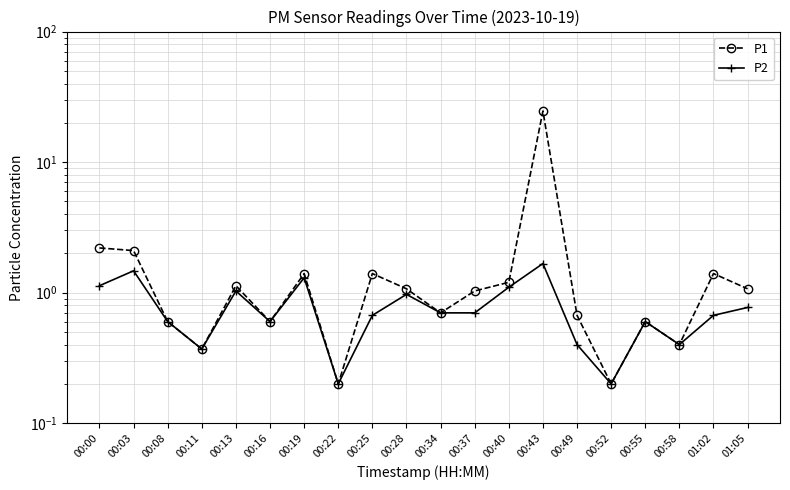

Is this an area chart (filled region under the line)?

No